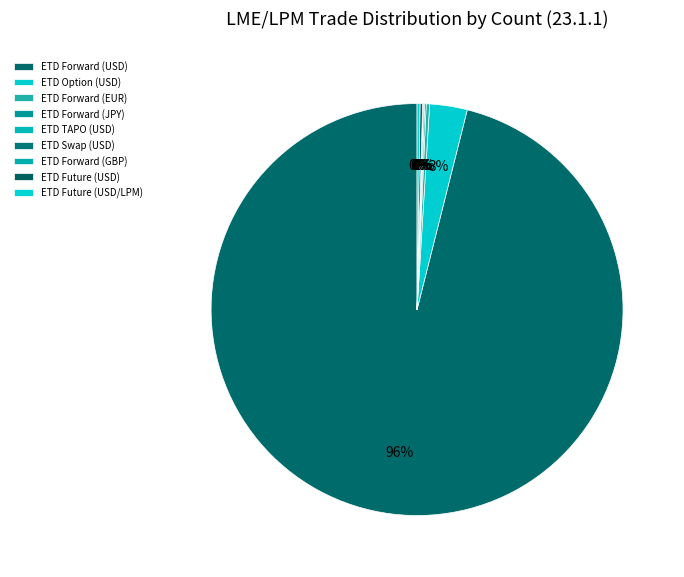

Is ETD Forward (JPY) the majority of the pie?

No